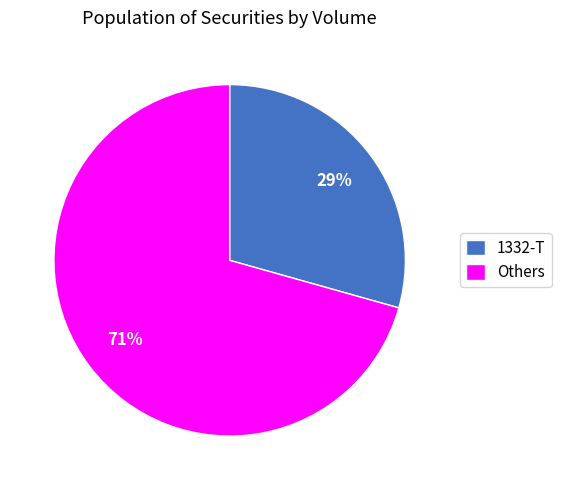

The Others slice represents 71% of the pie. True or false?

True